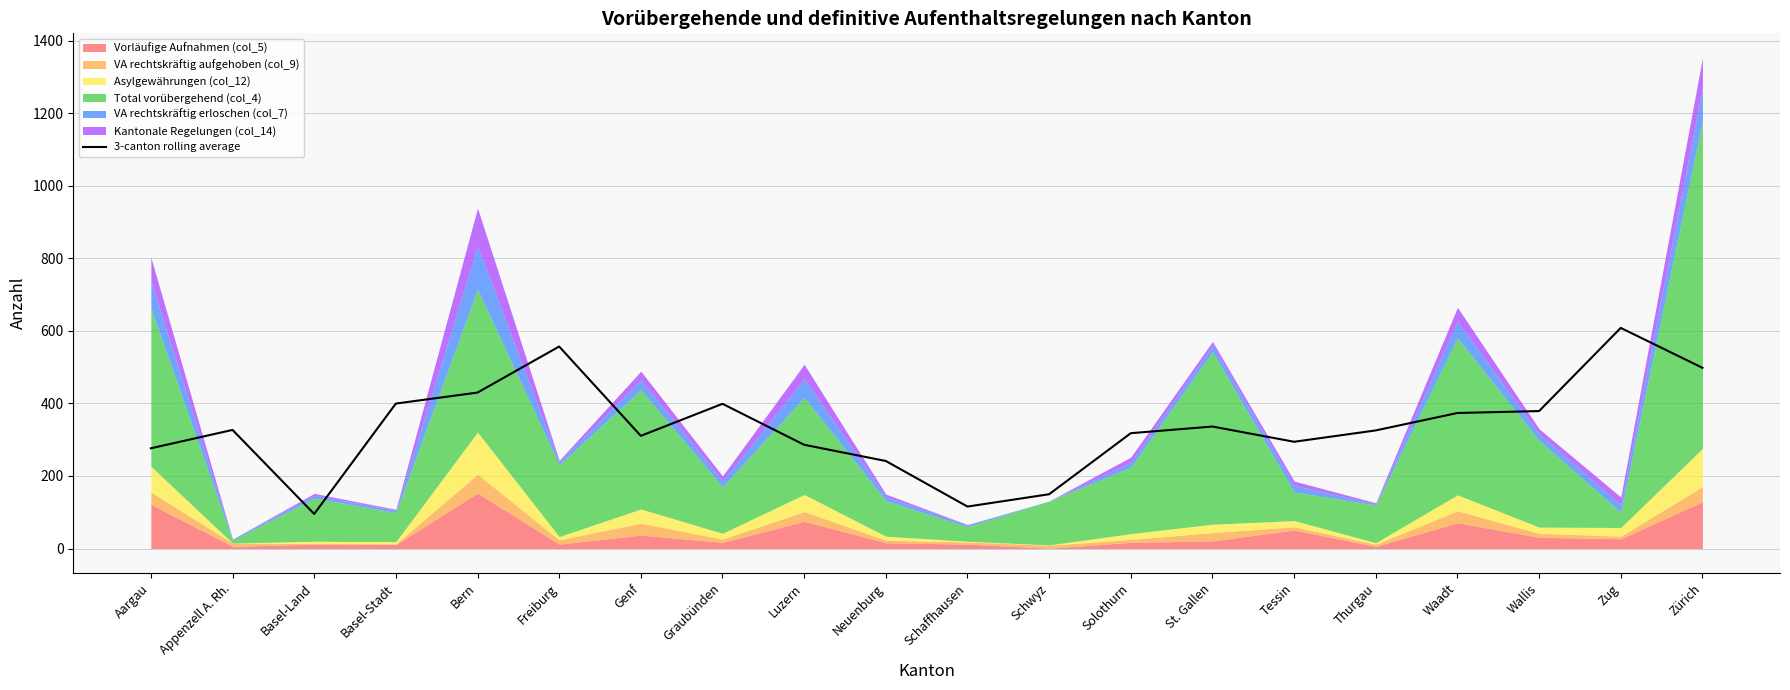

Where is the data nearest to the value 351?

St. Gallen